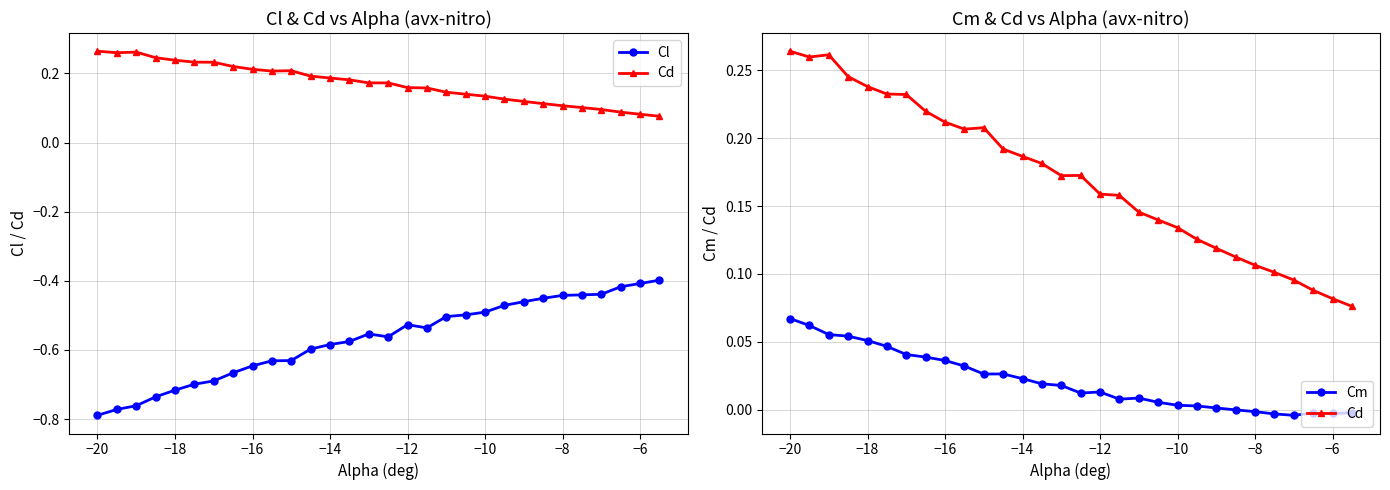

True or false: Cm and Cd cross at least once.

False